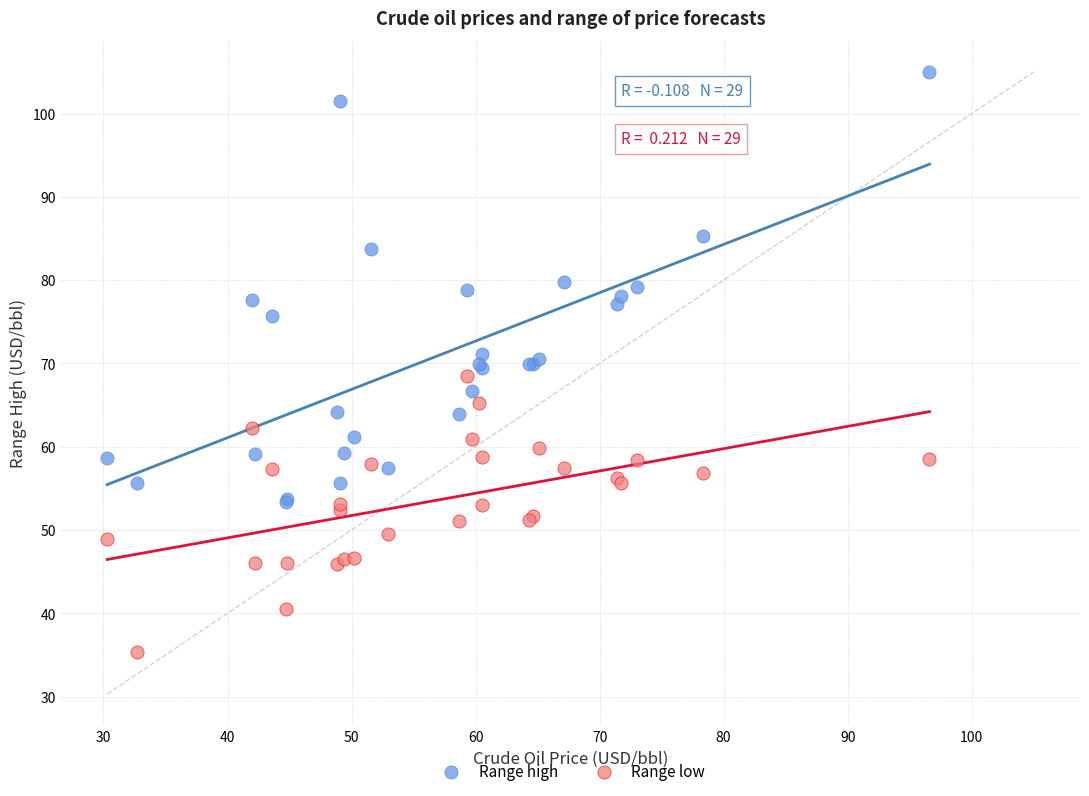

Which series contains the lowest Y value?

Range low